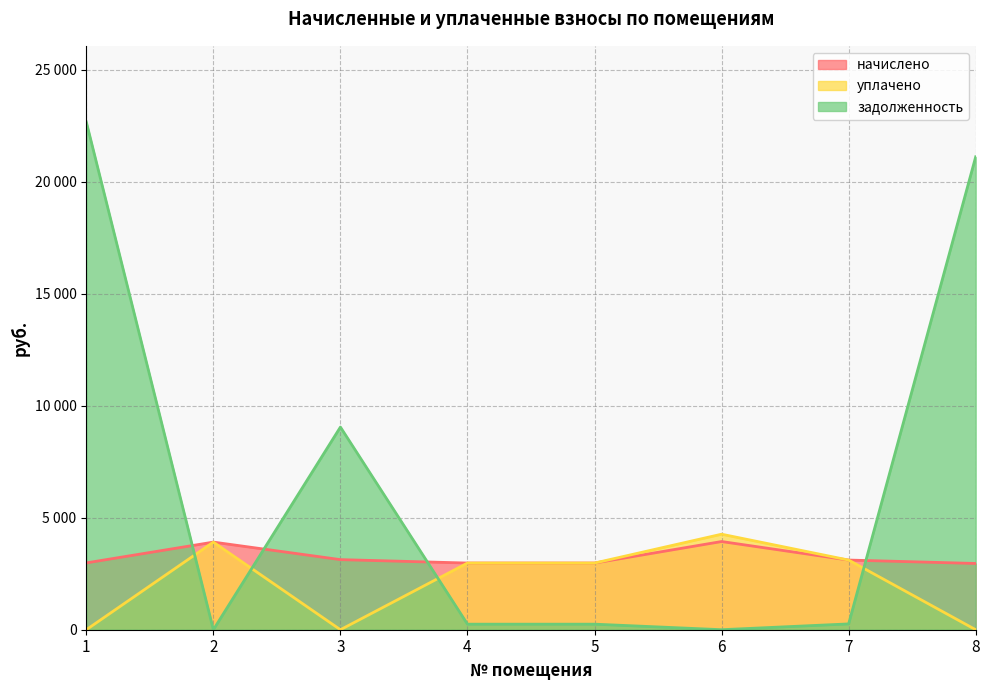

Reading left to right, what are all the values shown in this chart?

начислено: 1=2982.8	2=3911.4	3=3129.1	4=2976.5	5=2976.5	6=3936.8	7=3110.0	8=2957.4
уплачено: 1=0.0	2=3911.4	3=0.0	4=2976.5	5=2976.5	6=4264.0	7=3109.5	8=0.0
задолженность: 1=22665.7	2=0.0	3=9046.7	4=248.0	5=248.0	6=0.9	7=259.4	8=21110.8